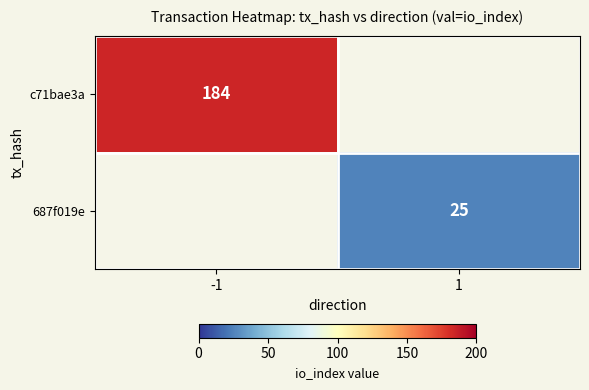

True or false: c71bae3a has a value of 264 at -1.

False